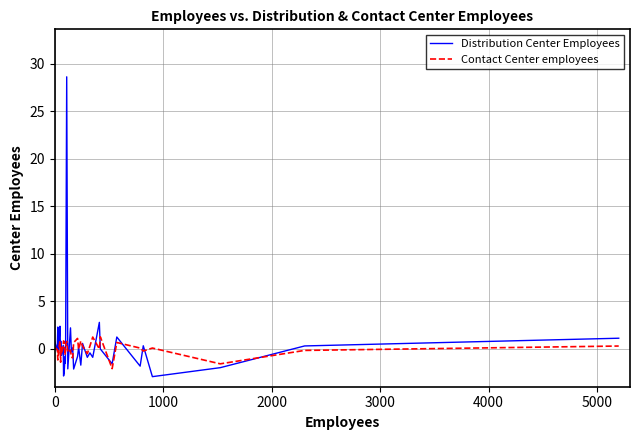

List the series in order of their peak value, lowest first.

Contact Center employees, Distribution Center Employees